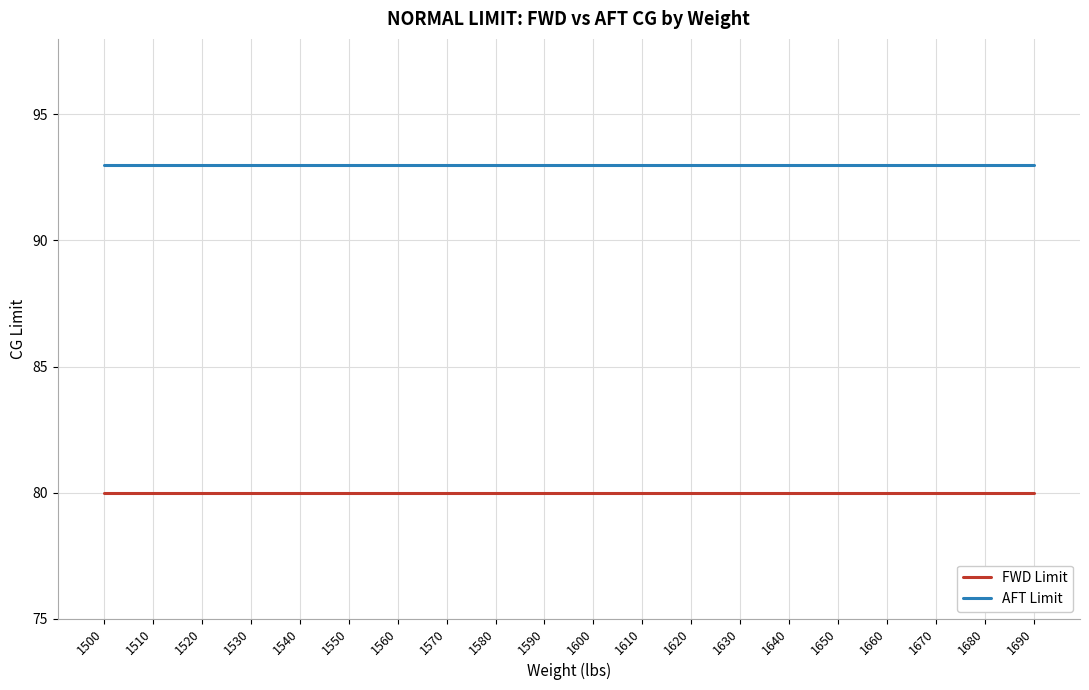

What is the spread (max minus min) of values at 1500?

13